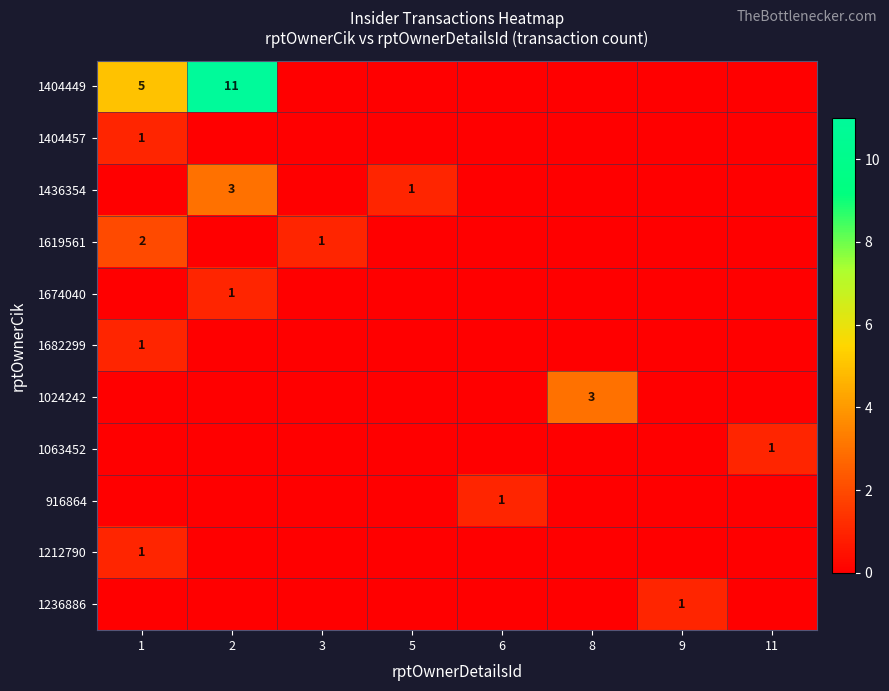

The 1212790 series shows 1 at 1. True or false?

True